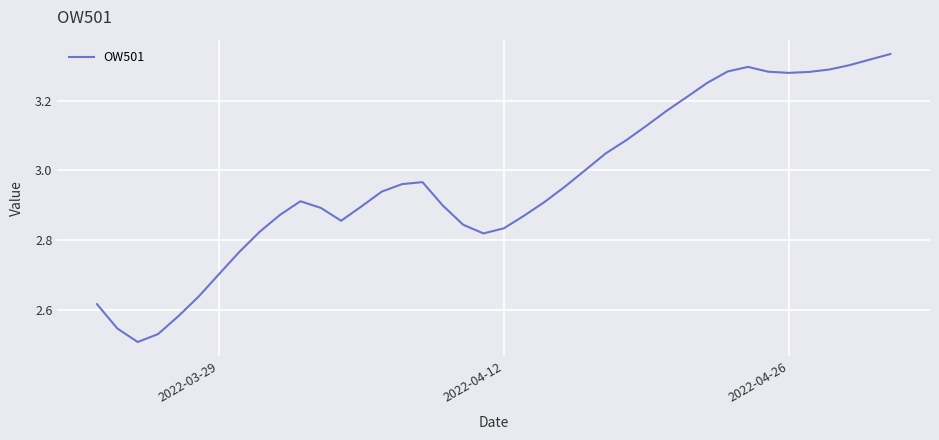

Is this an area chart (filled region under the line)?

No